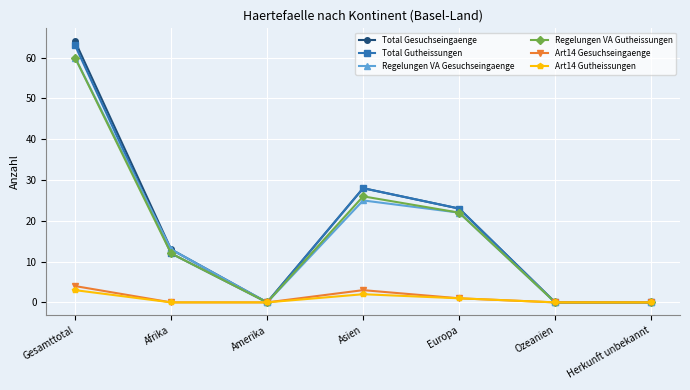

The value of Art14 Gesuchseingaenge at Afrika is 0. True or false?

True